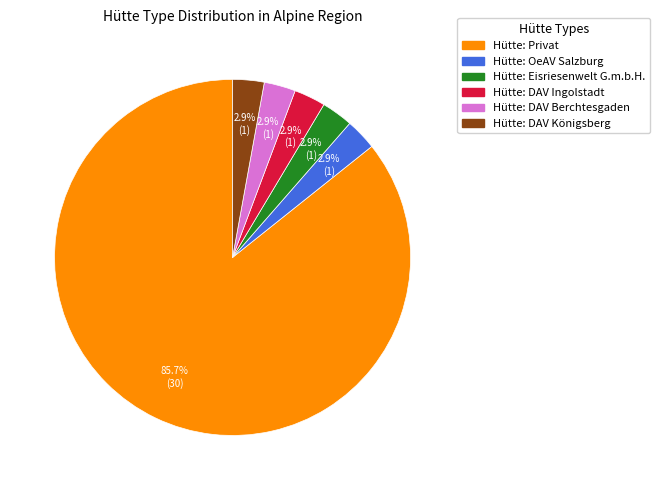

To the nearest percent, what is the difference between the largest and smallest slice percentages?

83%